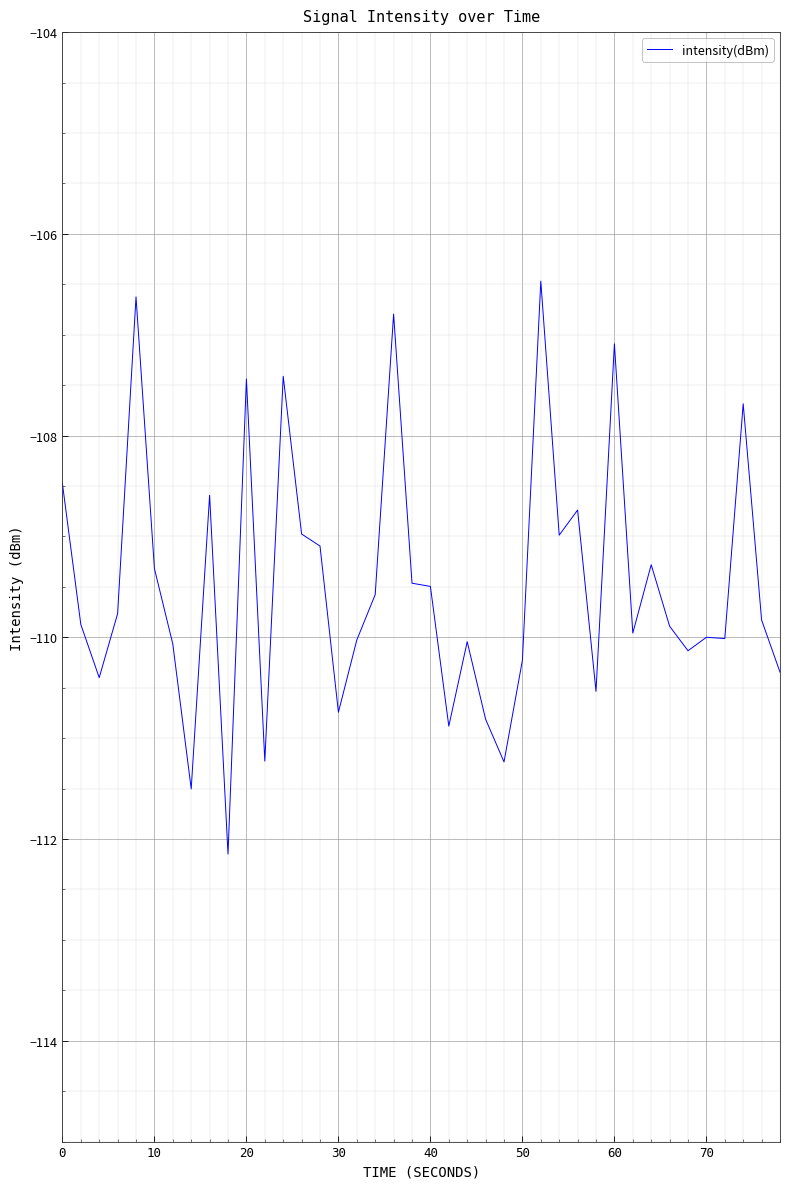

What is the maximum value shown in the chart?

-106.5